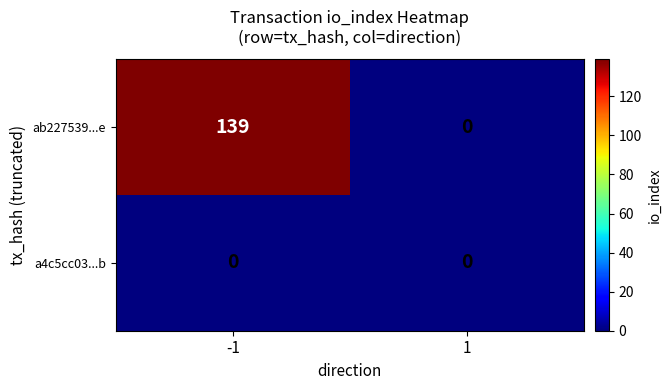

Reading left to right, what are all the values shown in this chart?

ab227539...e: -1=139	1=0
a4c5cc03...b: -1=0	1=0